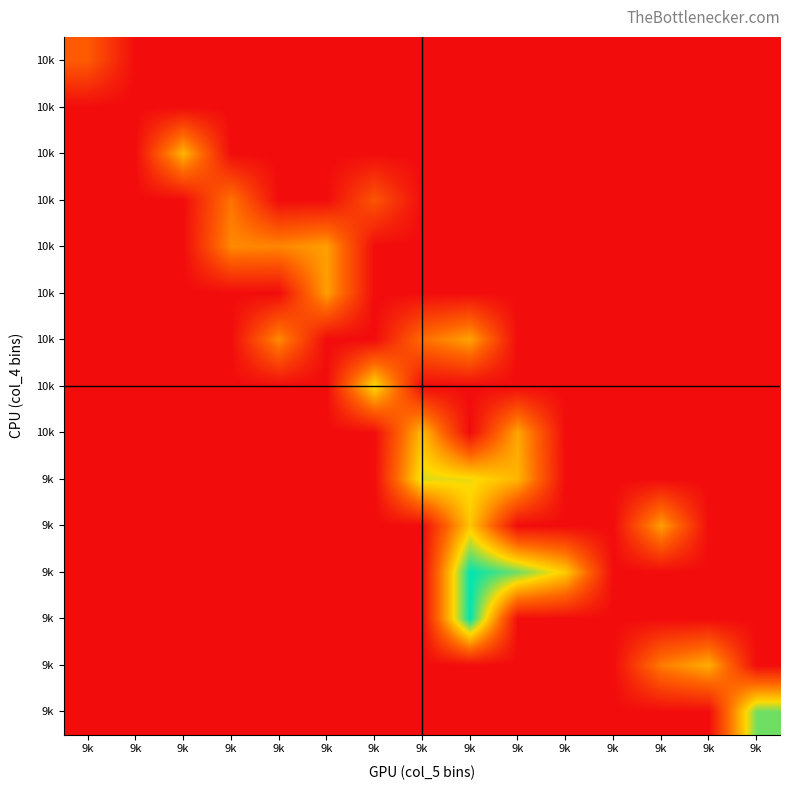

At how many categories does at least one series exceed 22?

10